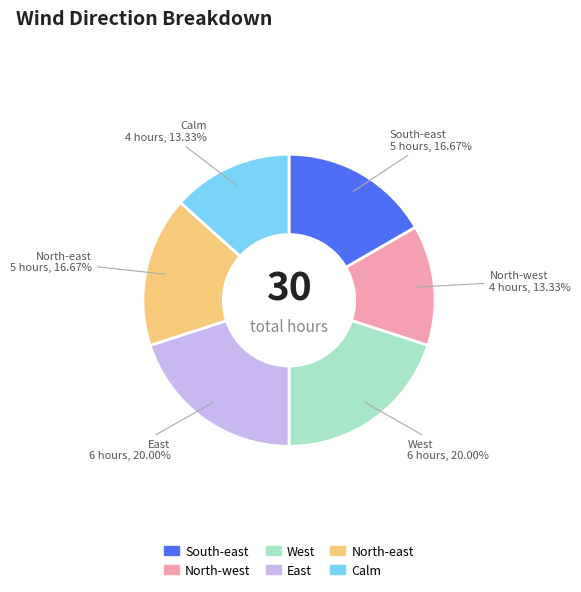

Is there any slice that represents more than half of the pie?

No